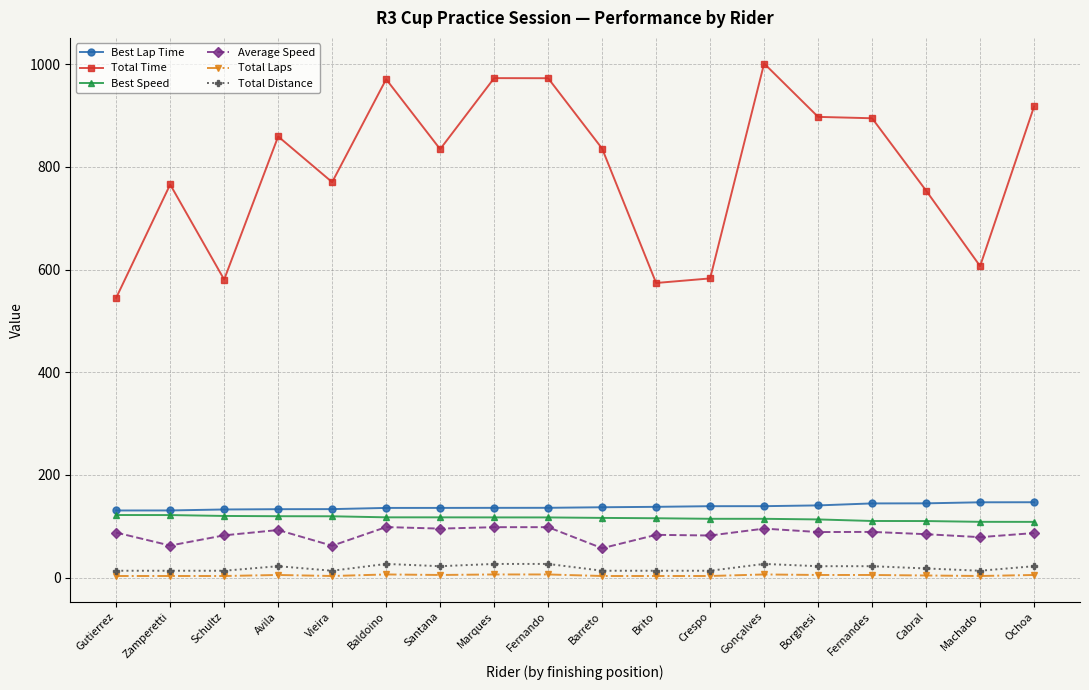

At how many categories does at least one series exceed 327?

18